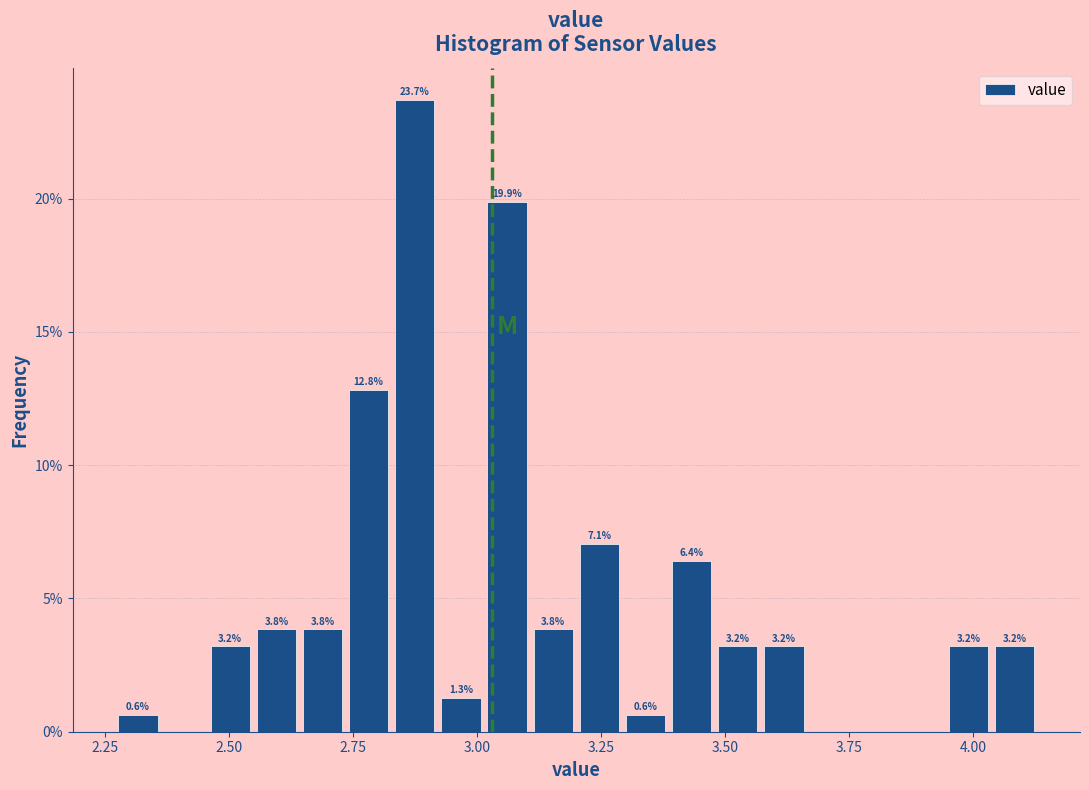

Read against the x-axis, roughly where is the centre of the tallest bar?

2.85